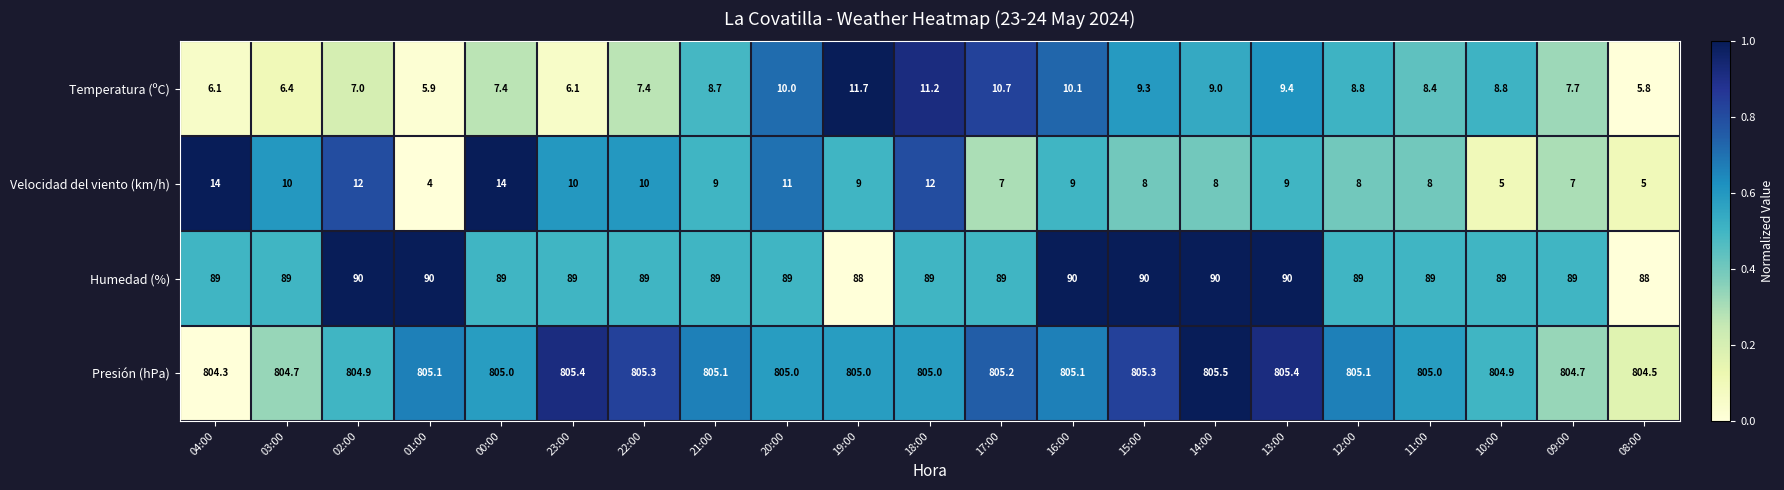

Count the number of data series in this chart.

4